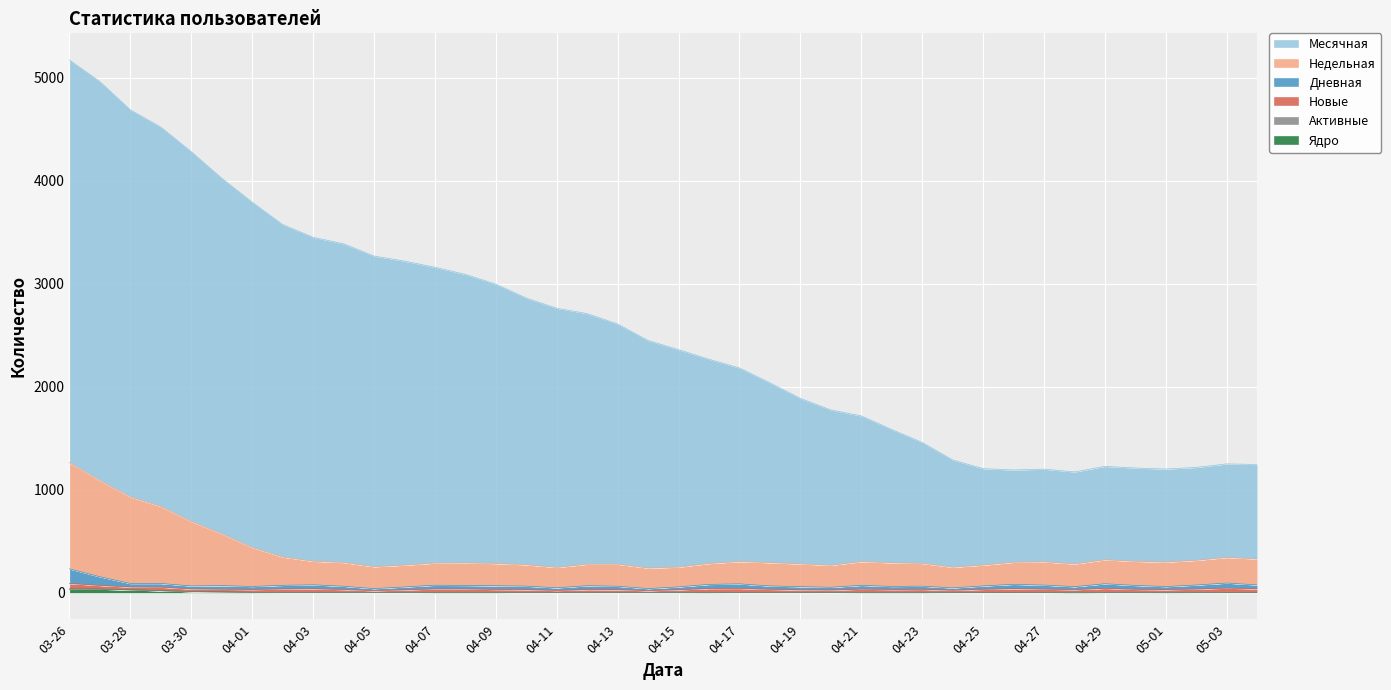

At which category does the chart reach its minimum across all series?

2024-05-04